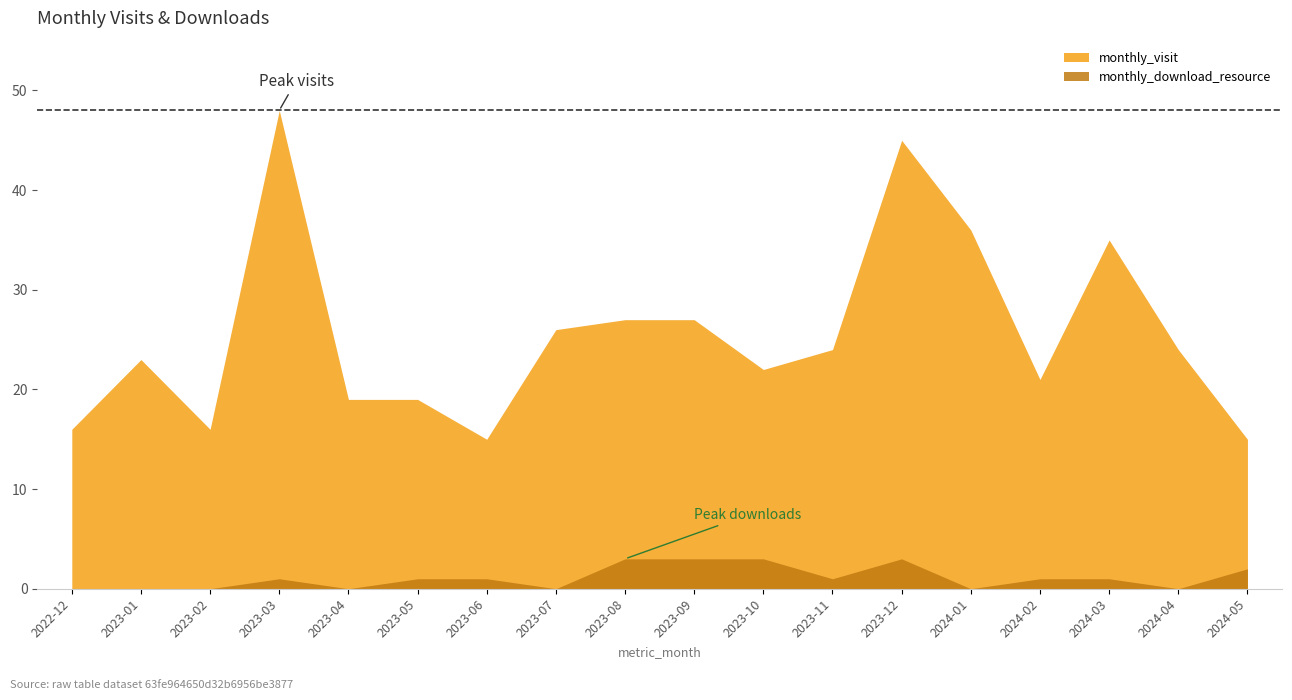

Between 2023-10 and 2023-03, which is larger?

2023-03